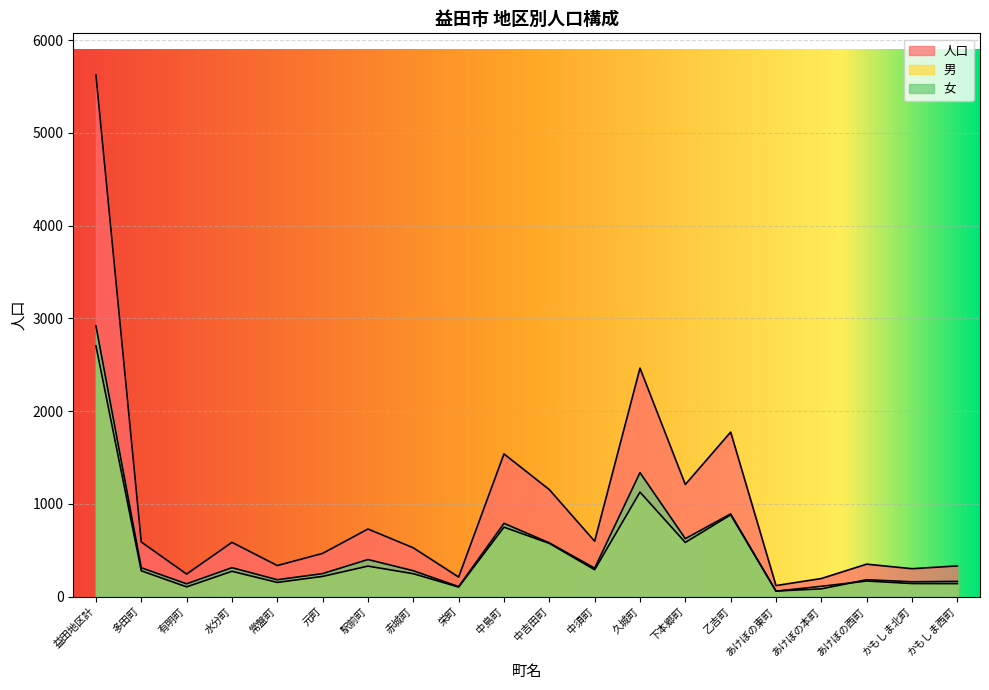

The value of 女 at あけぼの本町 is 149. True or false?

False